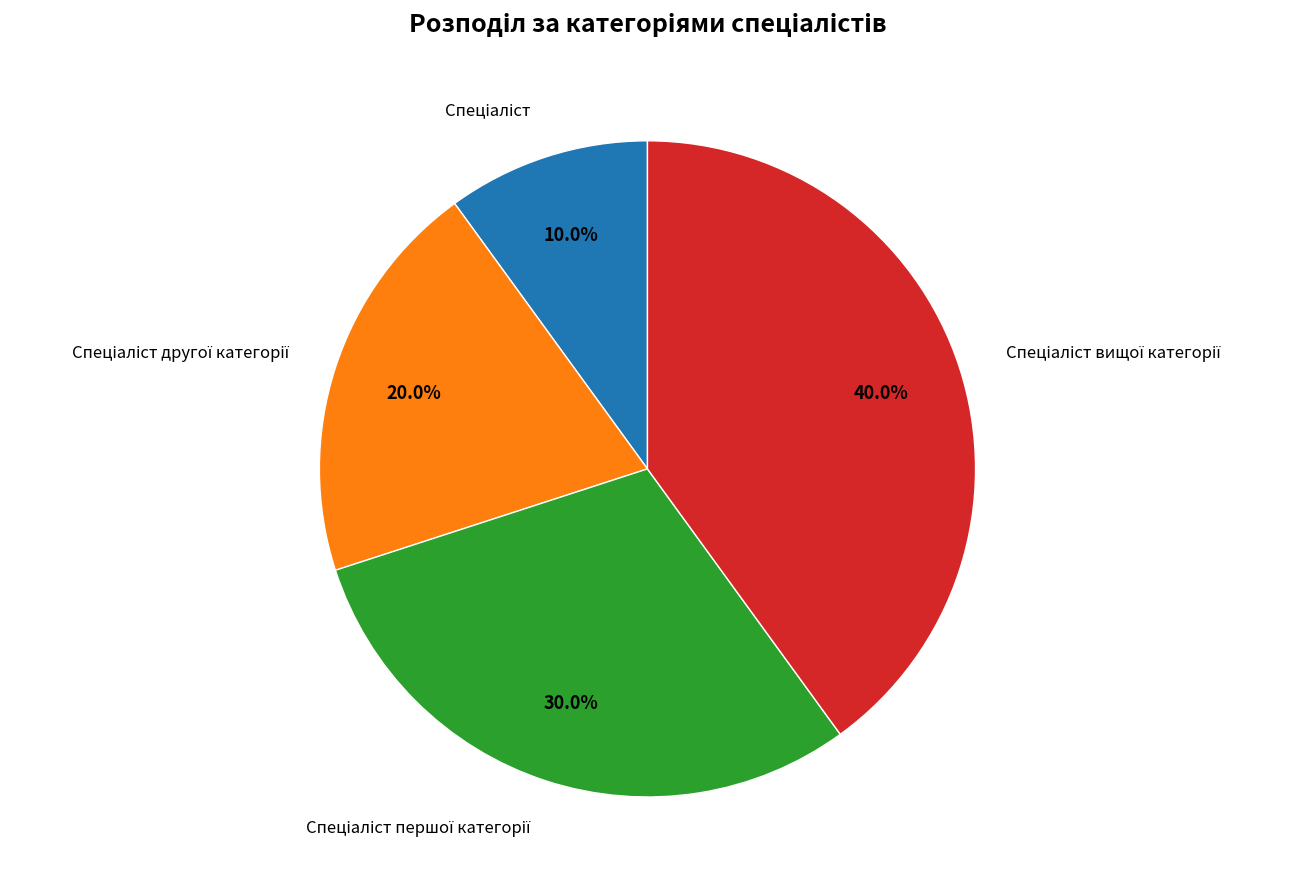

Does any single category account for the majority?

No